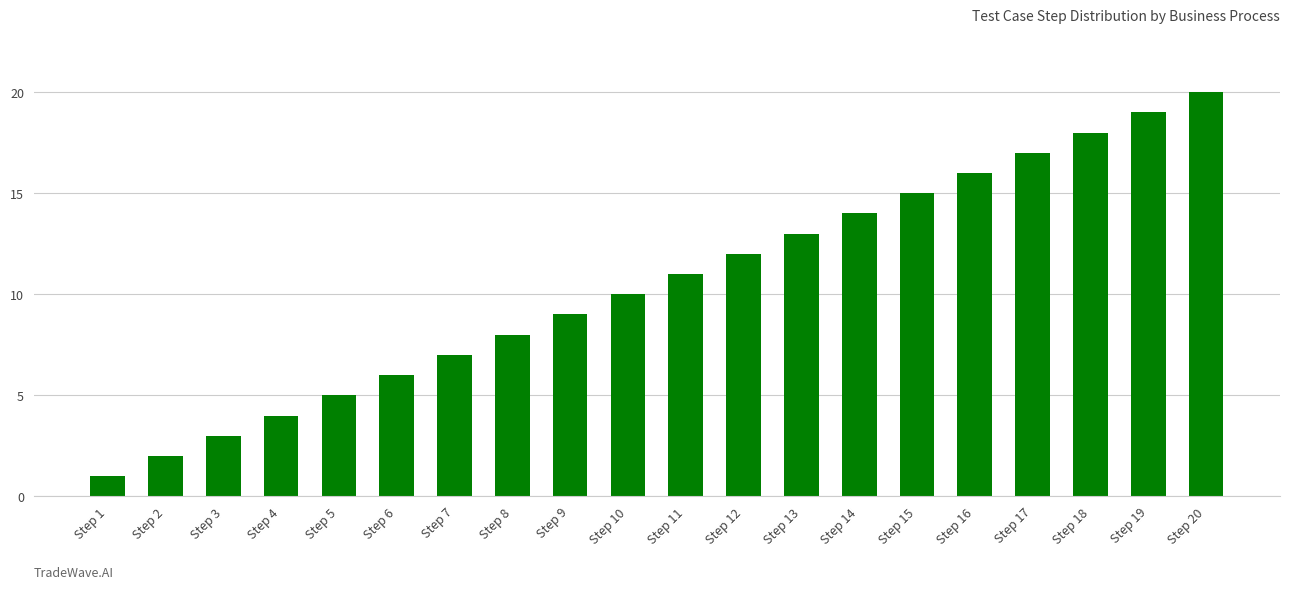

True or false: the data shows 31 at Step 18.

False